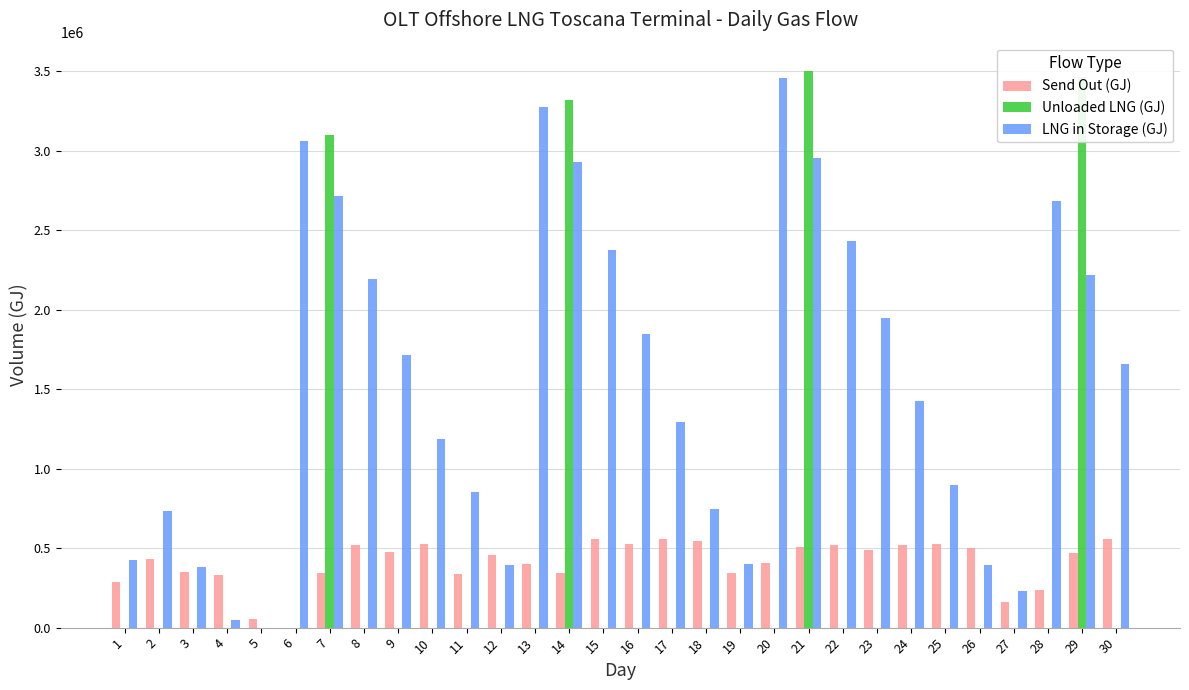

How many groups of bars are there?

30